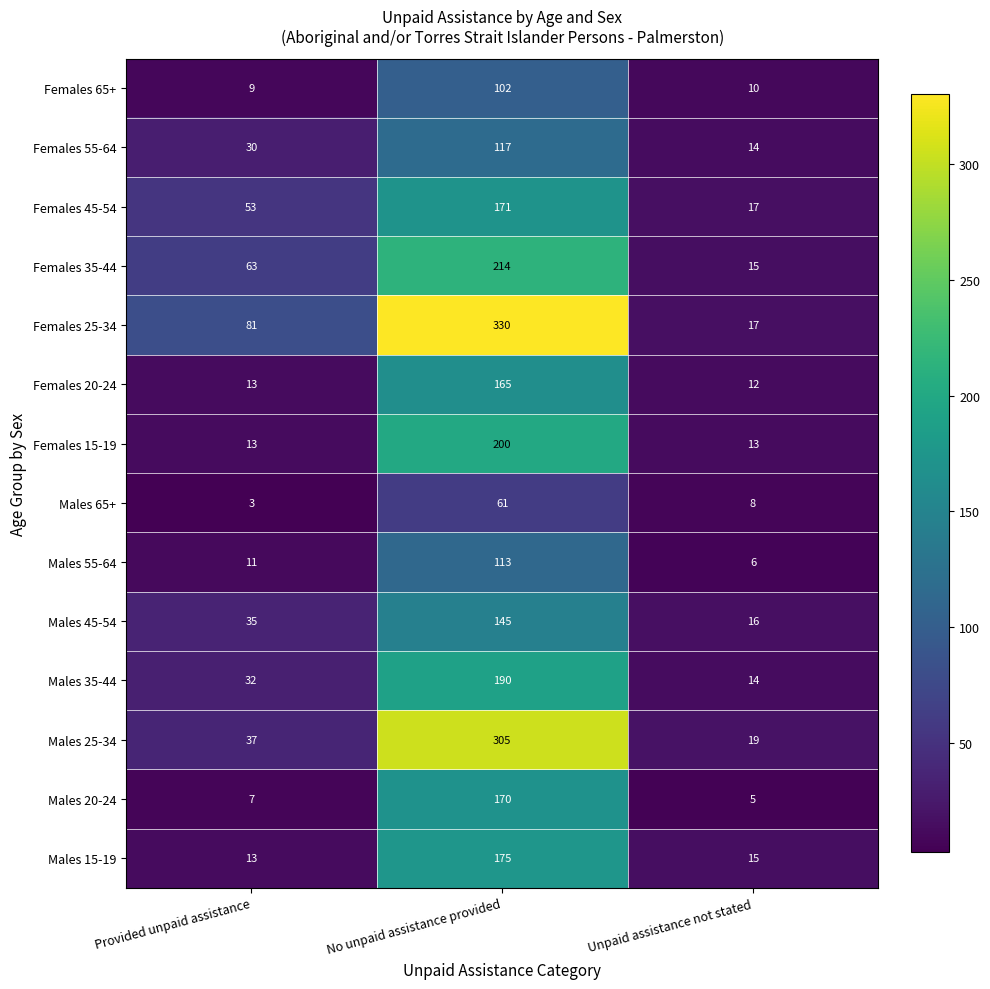

What is the minimum value for Males 35-44?

14